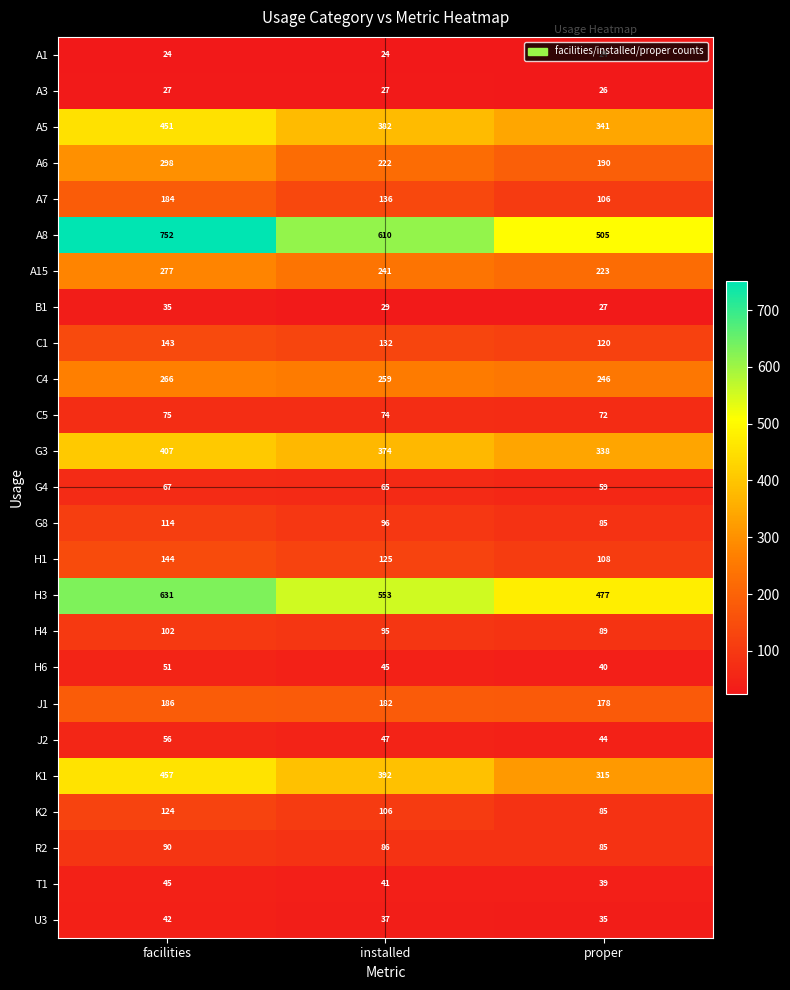

What is the total value across all series at facilities?

5048